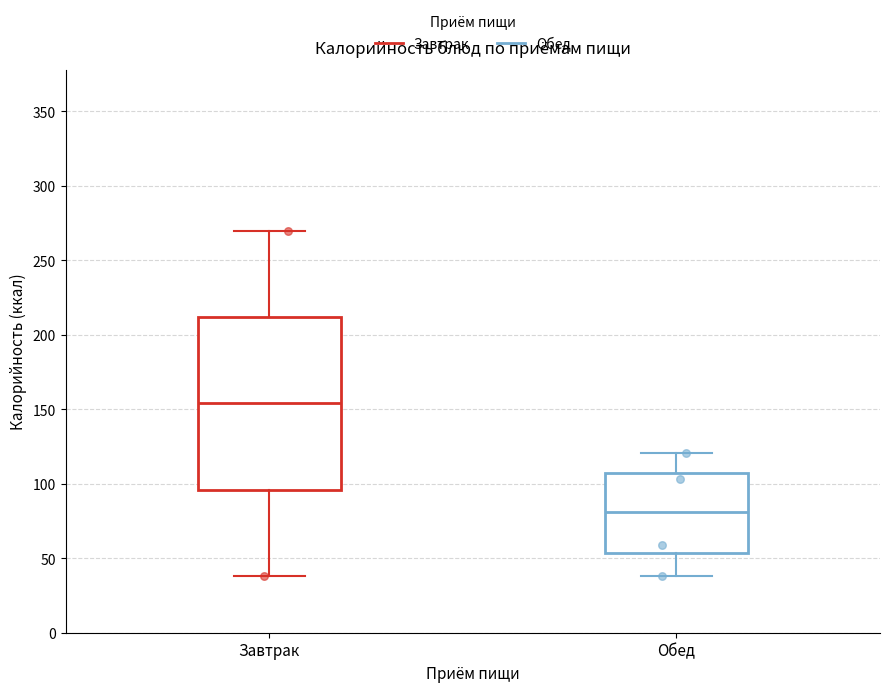

Which box is the tallest, from its lower edge to its upper edge?

Завтрак